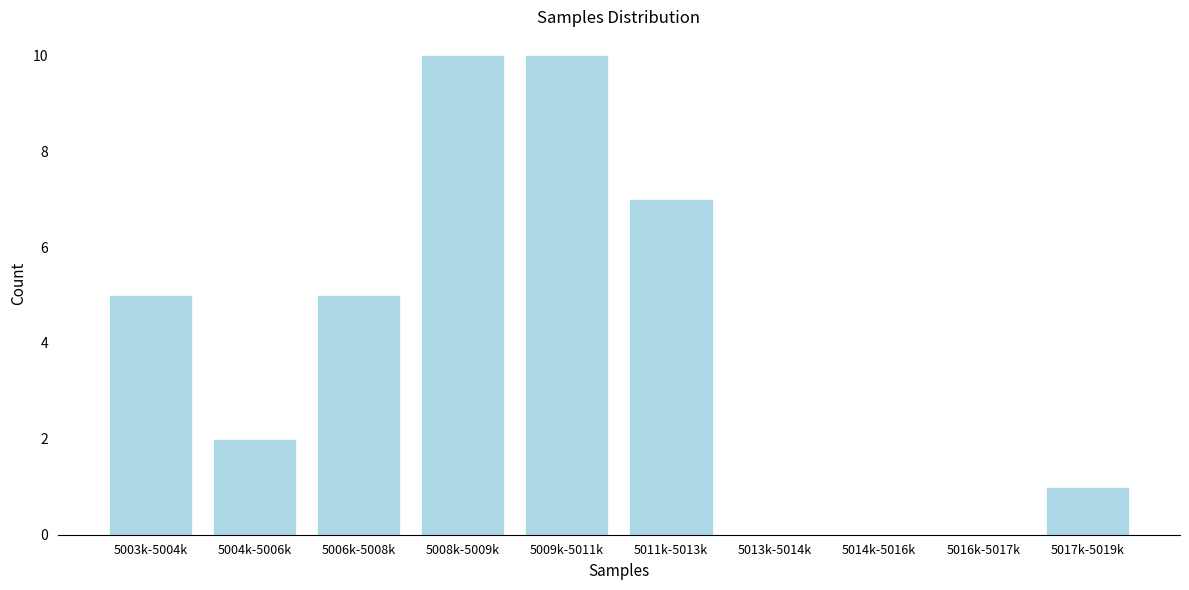

Reading left to right, list all the values displayed in this chart.

5003k-5004k=5	5004k-5006k=2	5006k-5008k=5	5008k-5009k=10	5009k-5011k=10	5011k-5013k=7	5013k-5014k=0	5014k-5016k=0	5016k-5017k=0	5017k-5019k=1